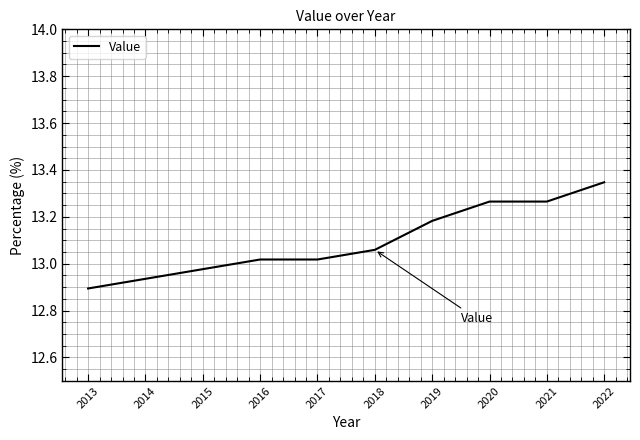

Does the chart display data point markers on the line(s)?

No